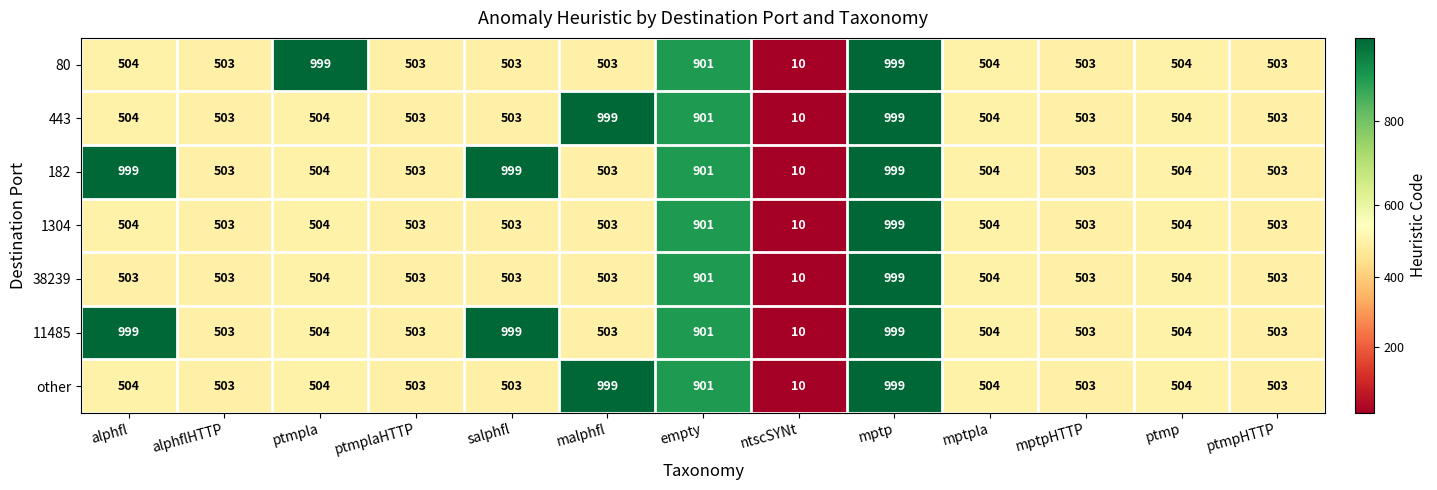

What is the greatest value displayed?

999